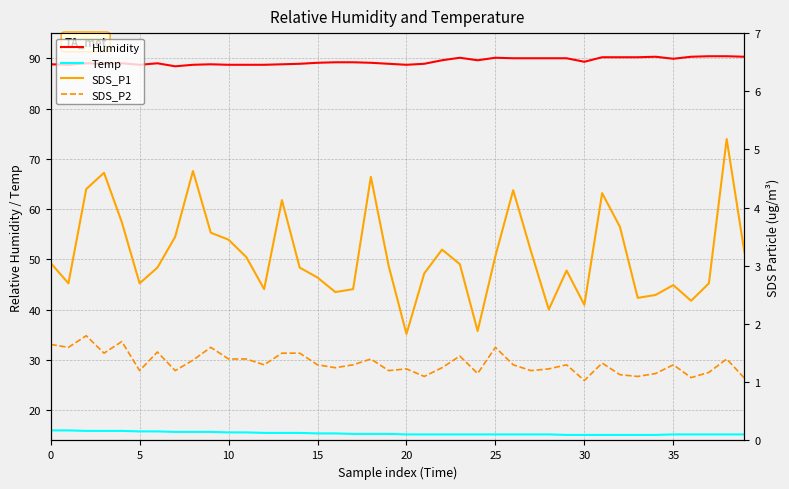

Is the value of Temp at 18 greater than the value of Humidity at 32?

No